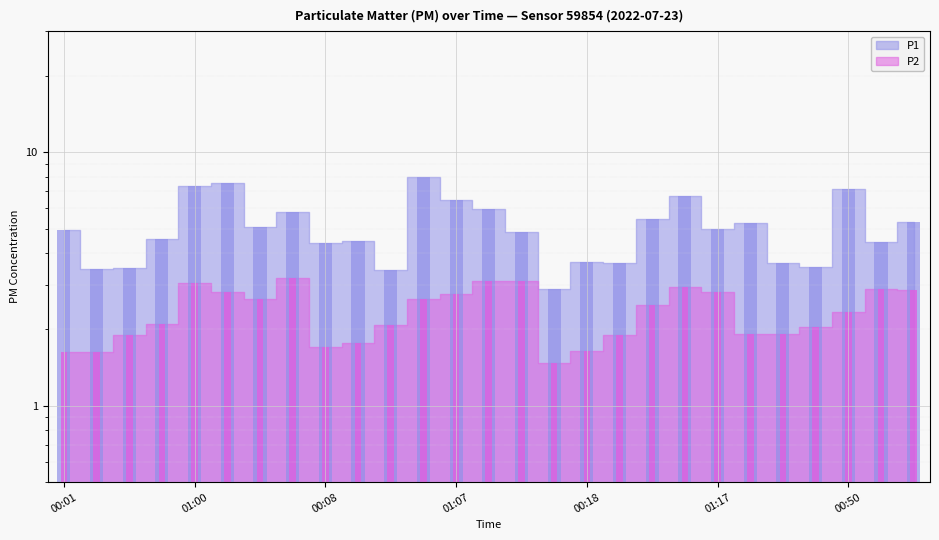

What is the label of the 20th bar from the right?

01:36